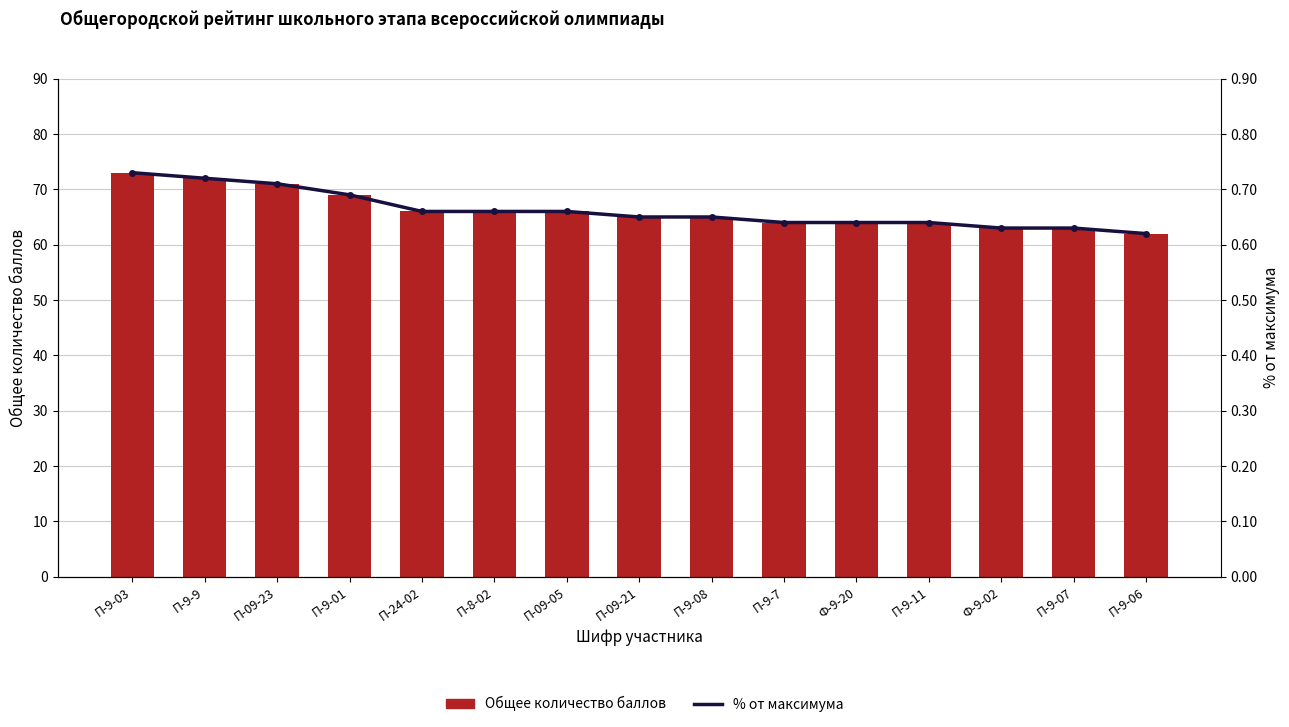

Where is % от максимума nearest to the value 0?

П-9-06